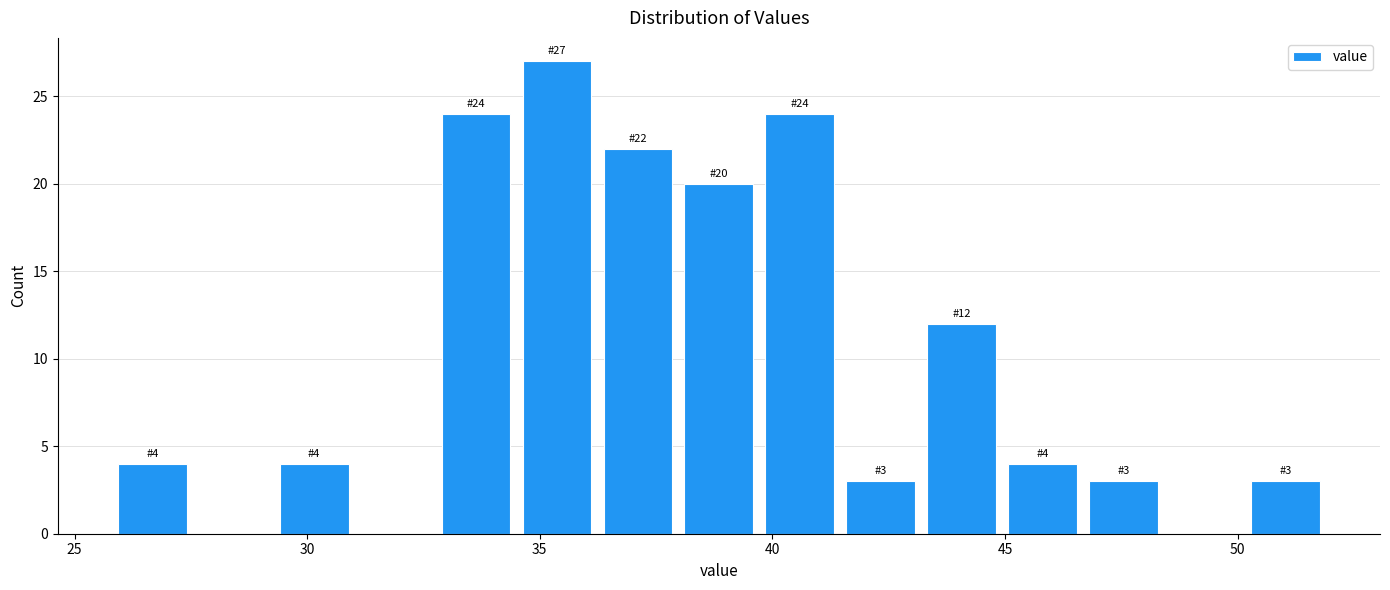

Around what value on the x-axis is the tallest bar? Give the approximate position of its centre, as read against the axis.

35.5